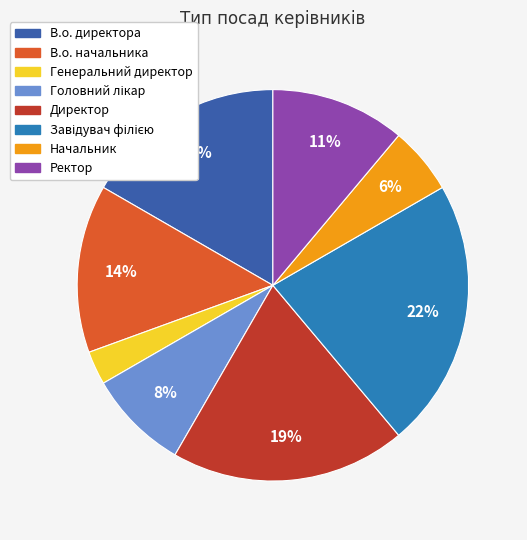

True or false: В.о. директора accounts for 17% of the total.

True